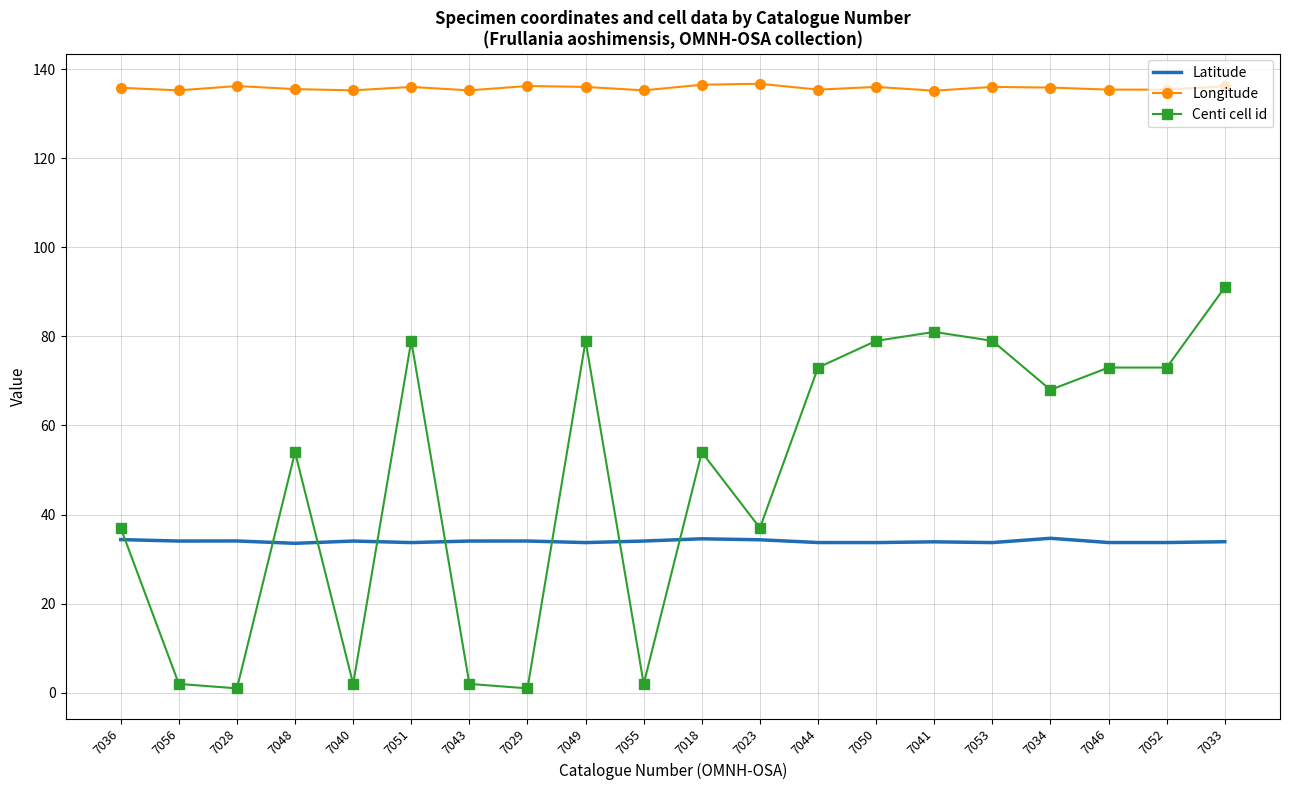

True or false: Longitude and Latitude cross at least once.

False